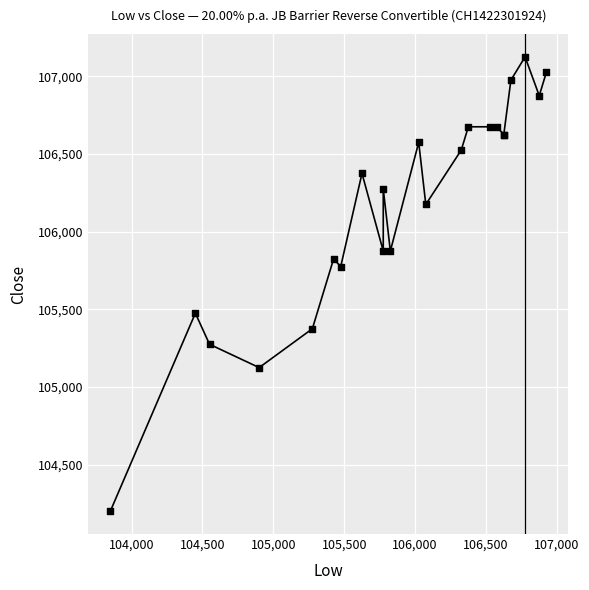

What Y value in the scatter plot is closest to 105662?

105775